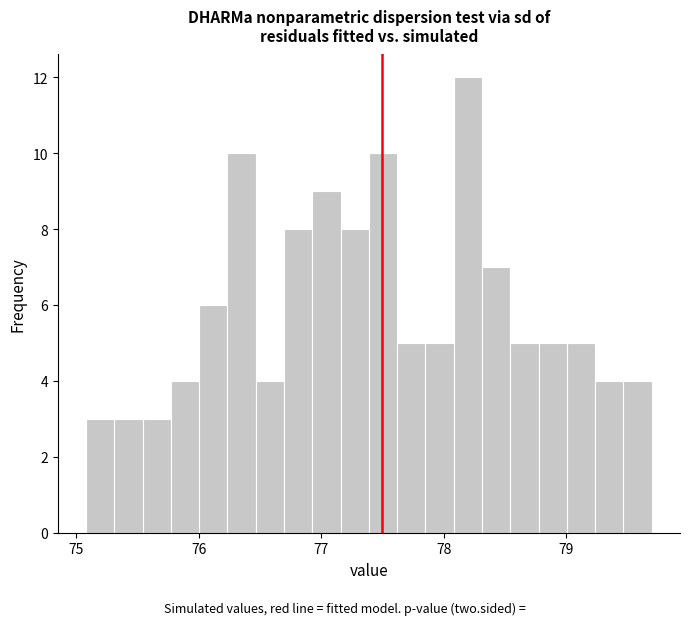

Read against the x-axis, roughly where is the centre of the tallest bar?

78.2